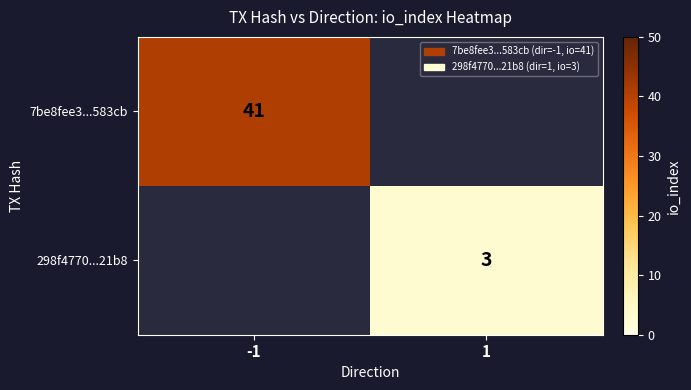

Is the value of 298f4770...21b8 at 1 greater than the value of 7be8fee3...583cb at -1?

No